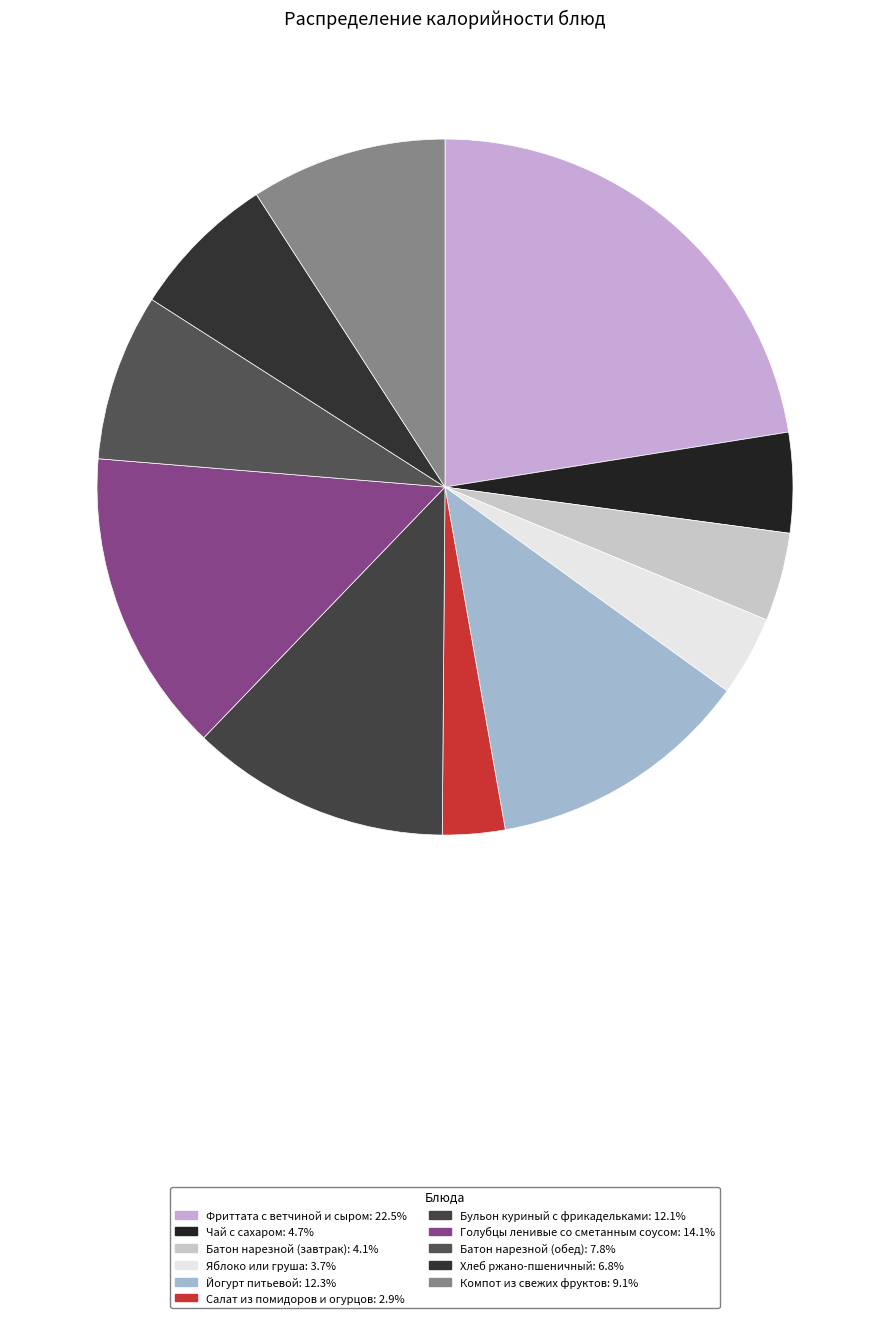

To the nearest percent, what is the difference between the Компот из свежих фруктов and Бульон куриный с фрикадельками slice percentages?

3%